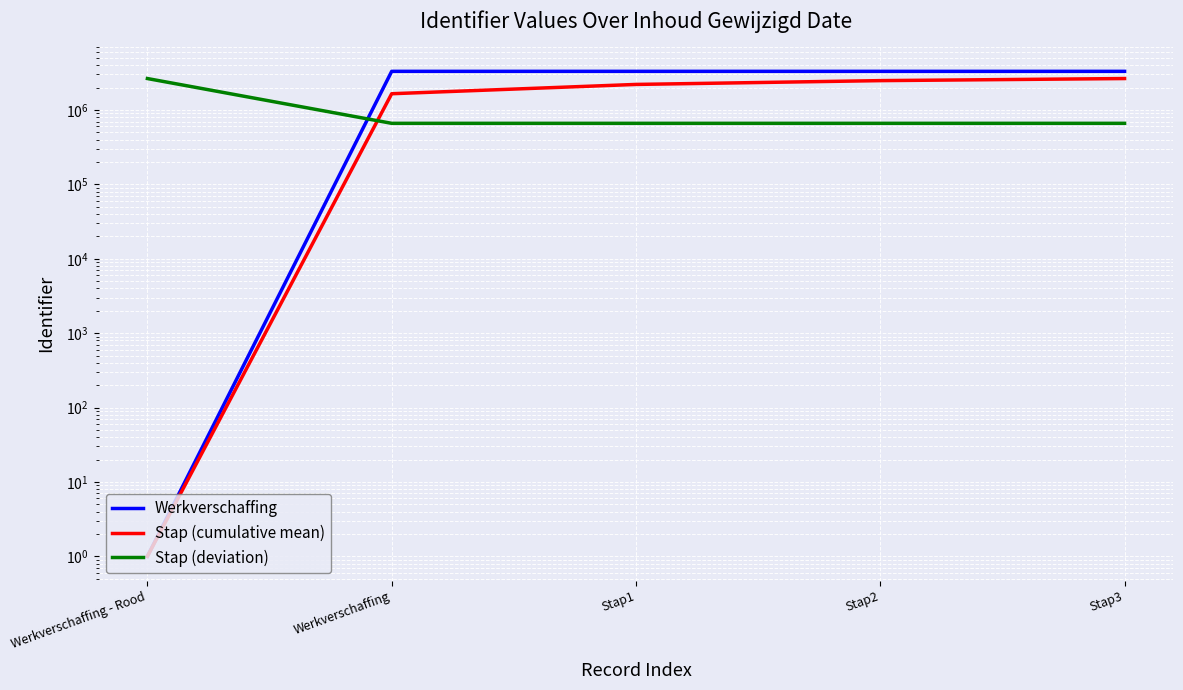

True or false: Stap (cumulative mean) has more than 0 points higher than both neighbors.

False